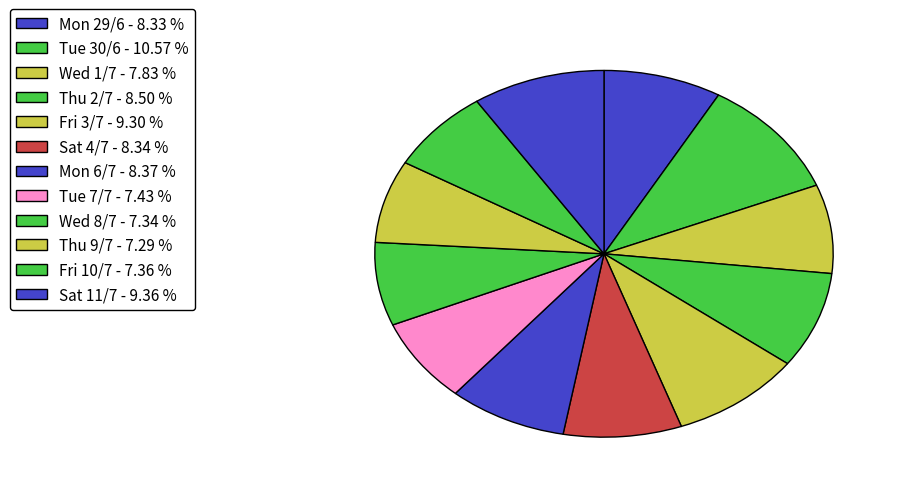

Is the sum of Sat 11/7 and Fri 3/7 greater than half?

No